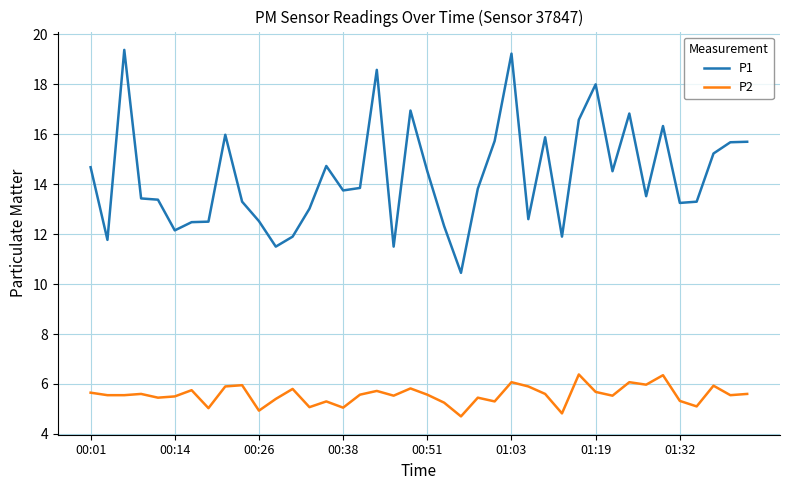

Rank the series by their maximum value, from lowest to highest.

P2, P1